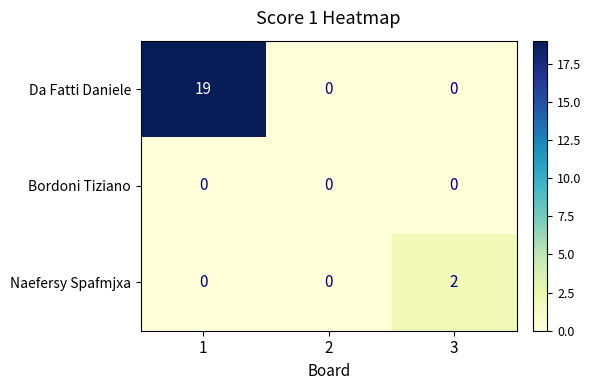

What is the difference between the highest and lowest values at 1?

19